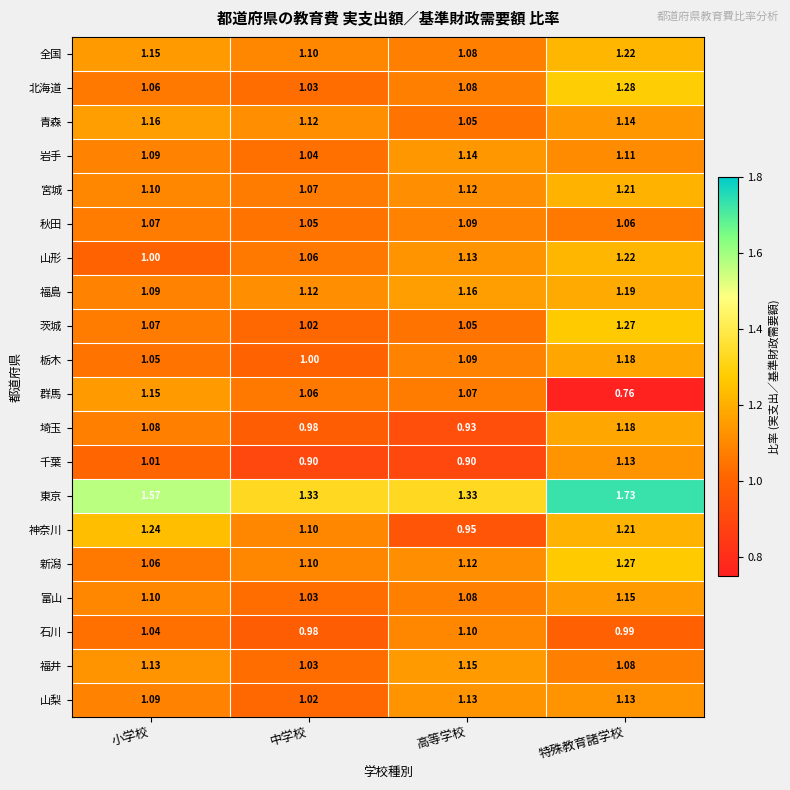

Is the value of 千葉 at 特殊教育諸学校 greater than the value of 埼玉 at 高等学校?

Yes